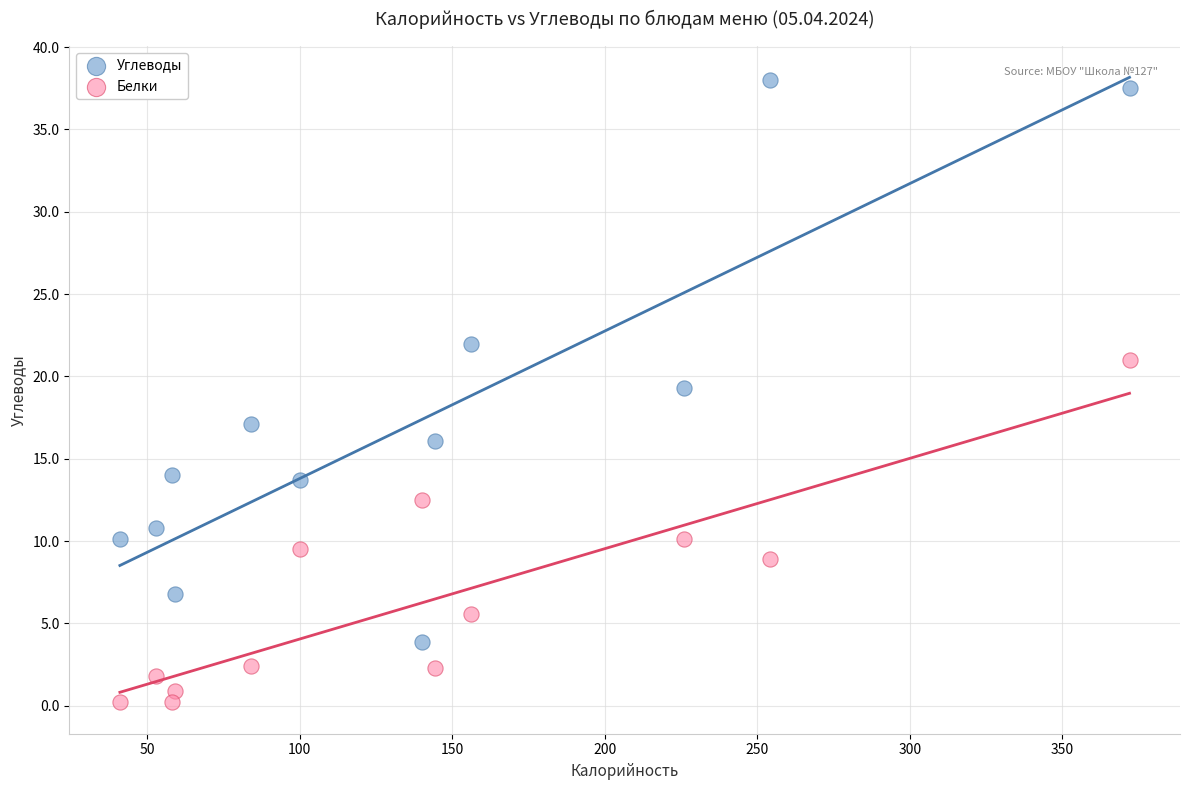

Which series reaches the maximum Y coordinate?

Углеводы